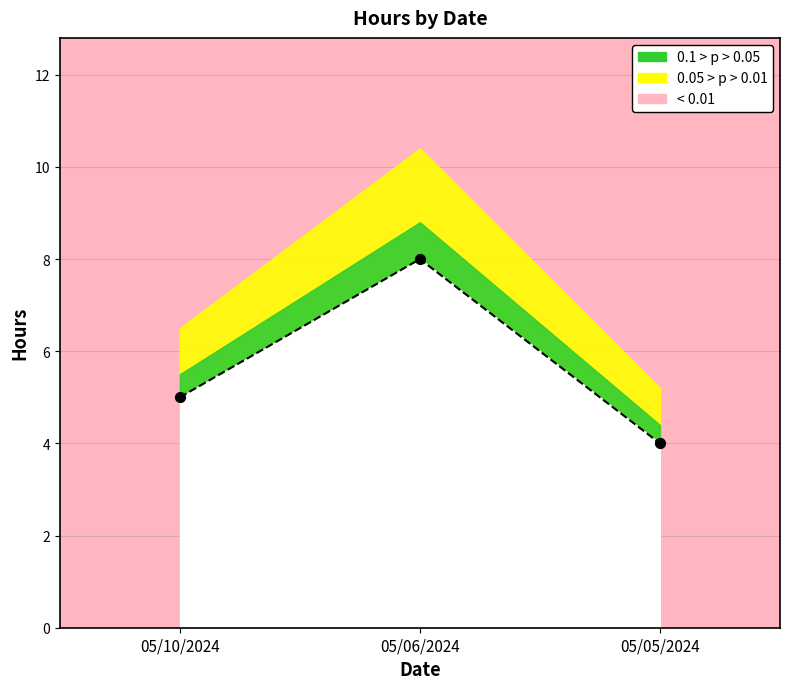

What is the ratio of the value at 05/05/2024 to the value at 05/06/2024?

0.5